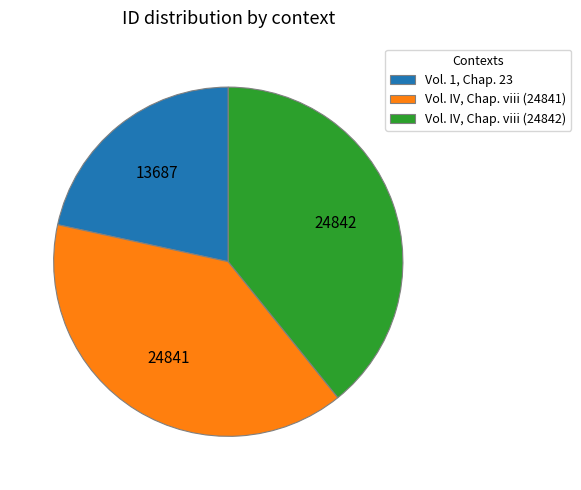

Combined, do Vol. IV, Chap. viii (24842) and Vol. IV, Chap. viii (24841) account for over 50%?

Yes